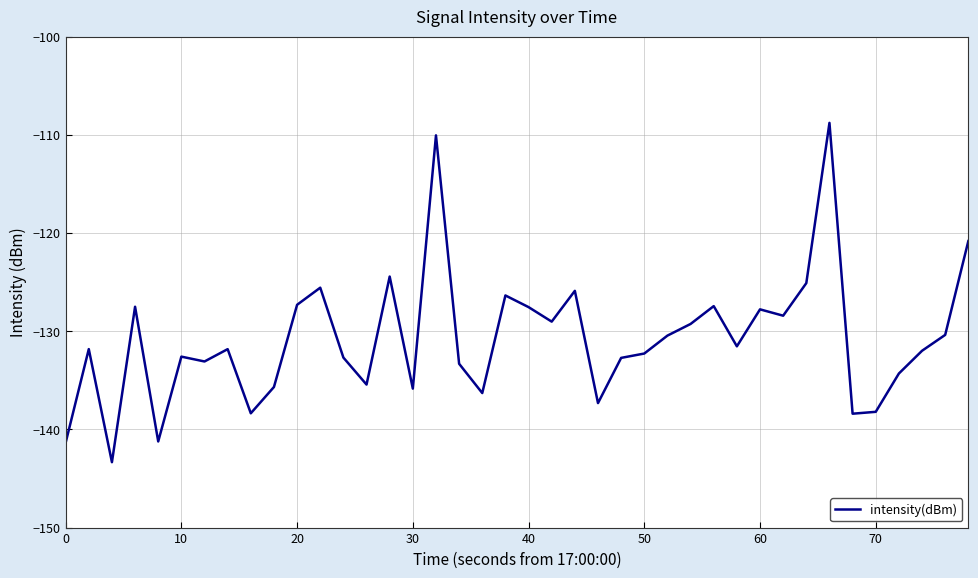

What is the smallest value displayed?

-143.3